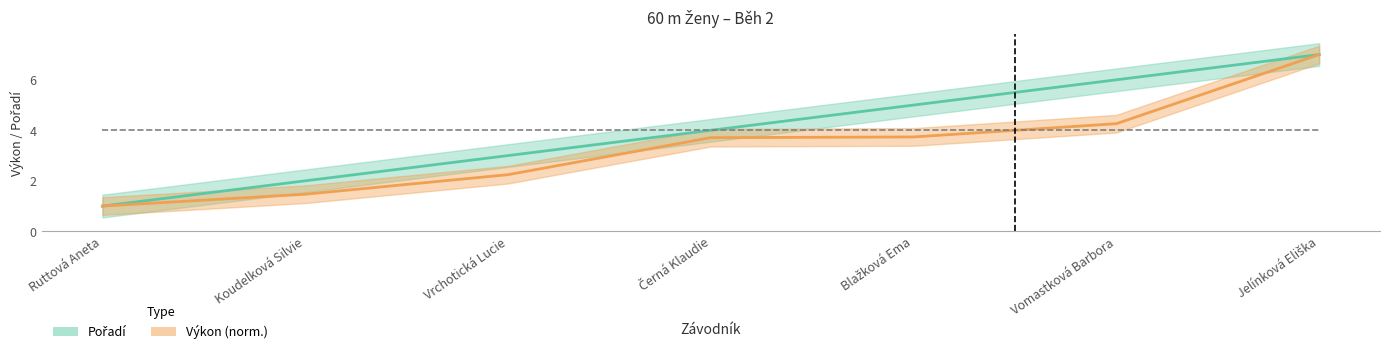

What value does the Pořadí series have at Koudelková Silvie?

2.0